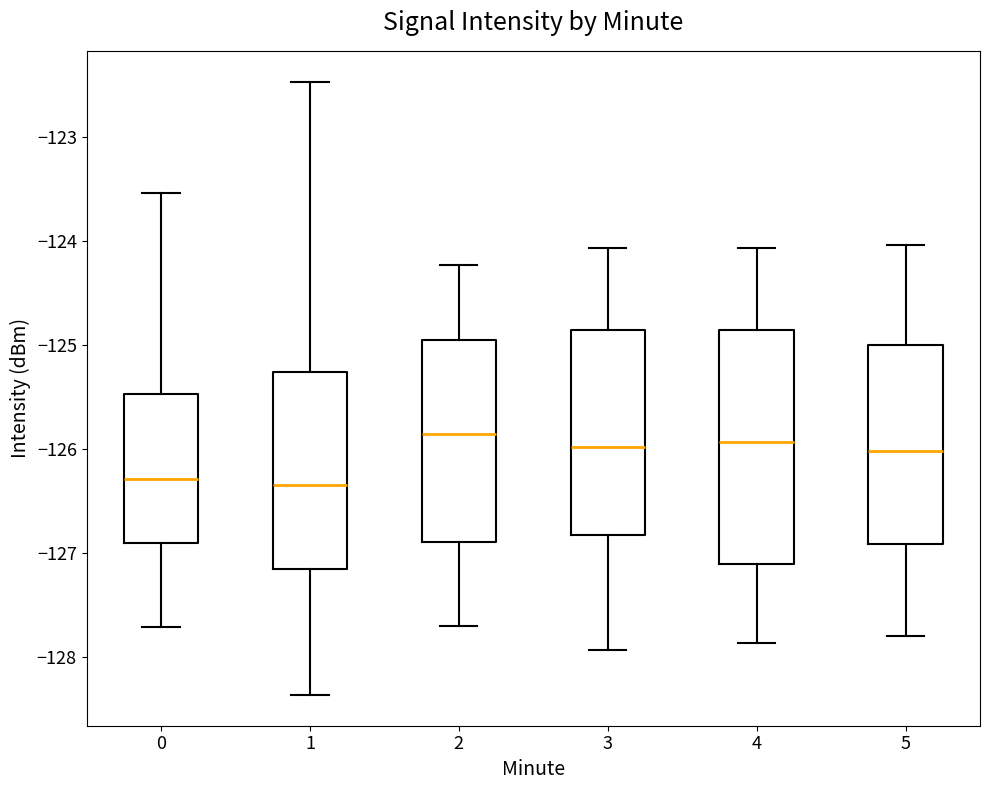

Reading left to right, transcribe this box plot: for each box, give where its median line is, the range the box spans, and where its two whiskers end, as read against the y-axis. The values are not printed on the chart, so give them approximately, as read against the axis.

0: median -126.3, box -126.9 to -125.5, whiskers -127.7 to -123.5
1: median -126.3, box -127.2 to -125.3, whiskers -128.4 to -122.5
2: median -125.9, box -126.9 to -125.0, whiskers -127.7 to -124.2
3: median -126.0, box -126.8 to -124.9, whiskers -127.9 to -124.1
4: median -125.9, box -127.1 to -124.9, whiskers -127.9 to -124.1
5: median -126.0, box -126.9 to -125.0, whiskers -127.8 to -124.0